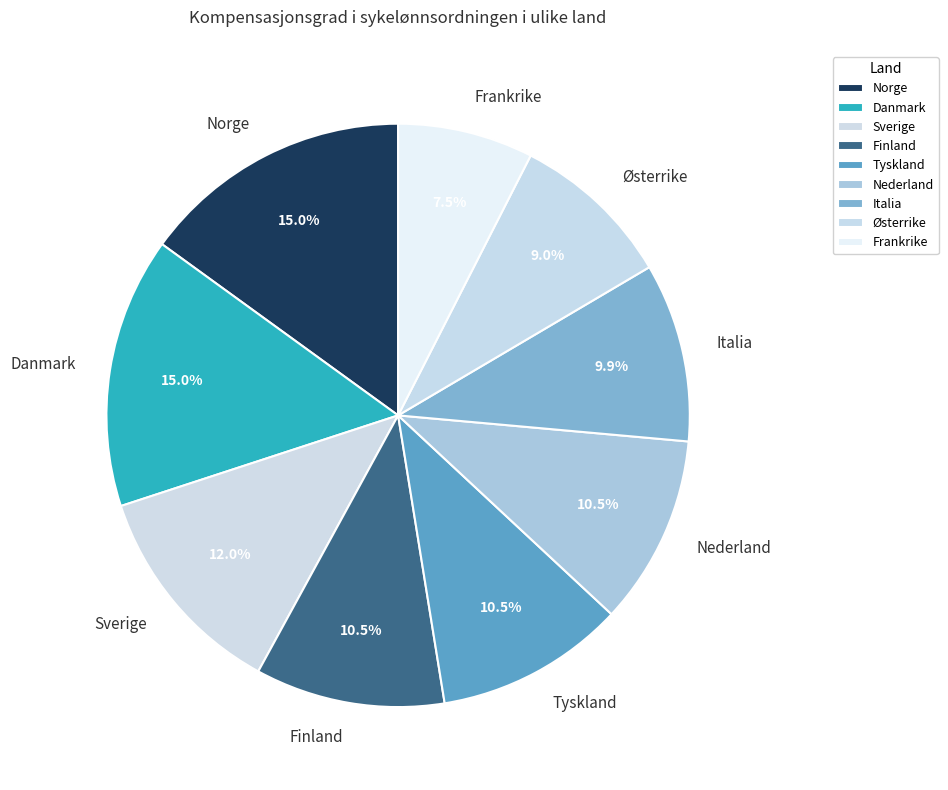

What portion of the pie excludes Østerrike?

91.0%